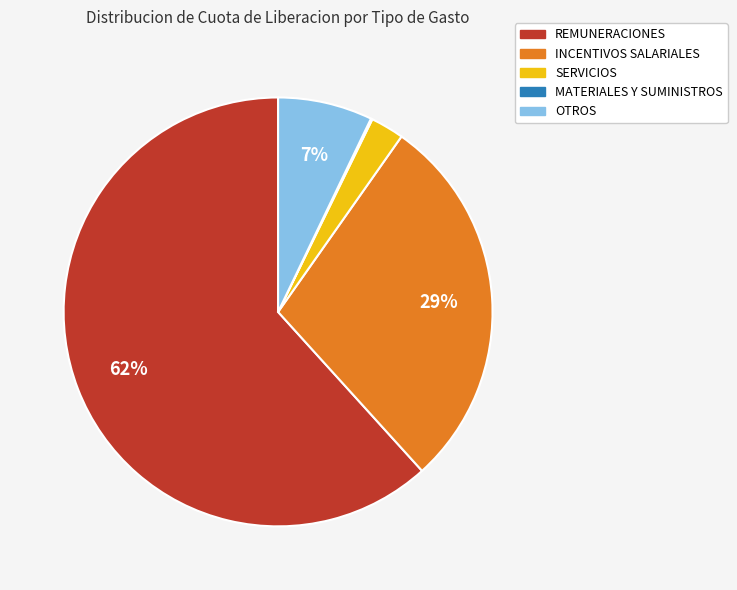

Which category has the biggest portion of the pie?

REMUNERACIONES